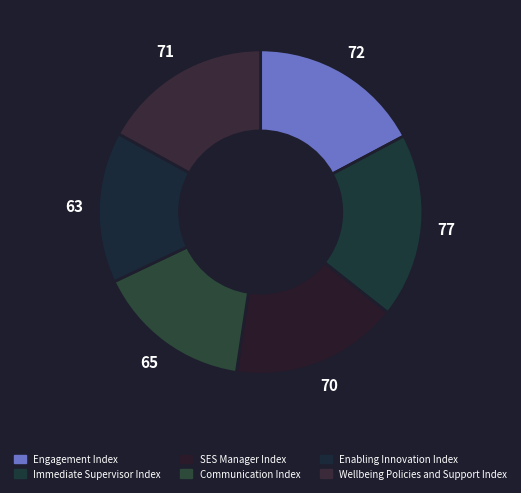

What percentage is the Communication Index slice, to the nearest percent?

16%